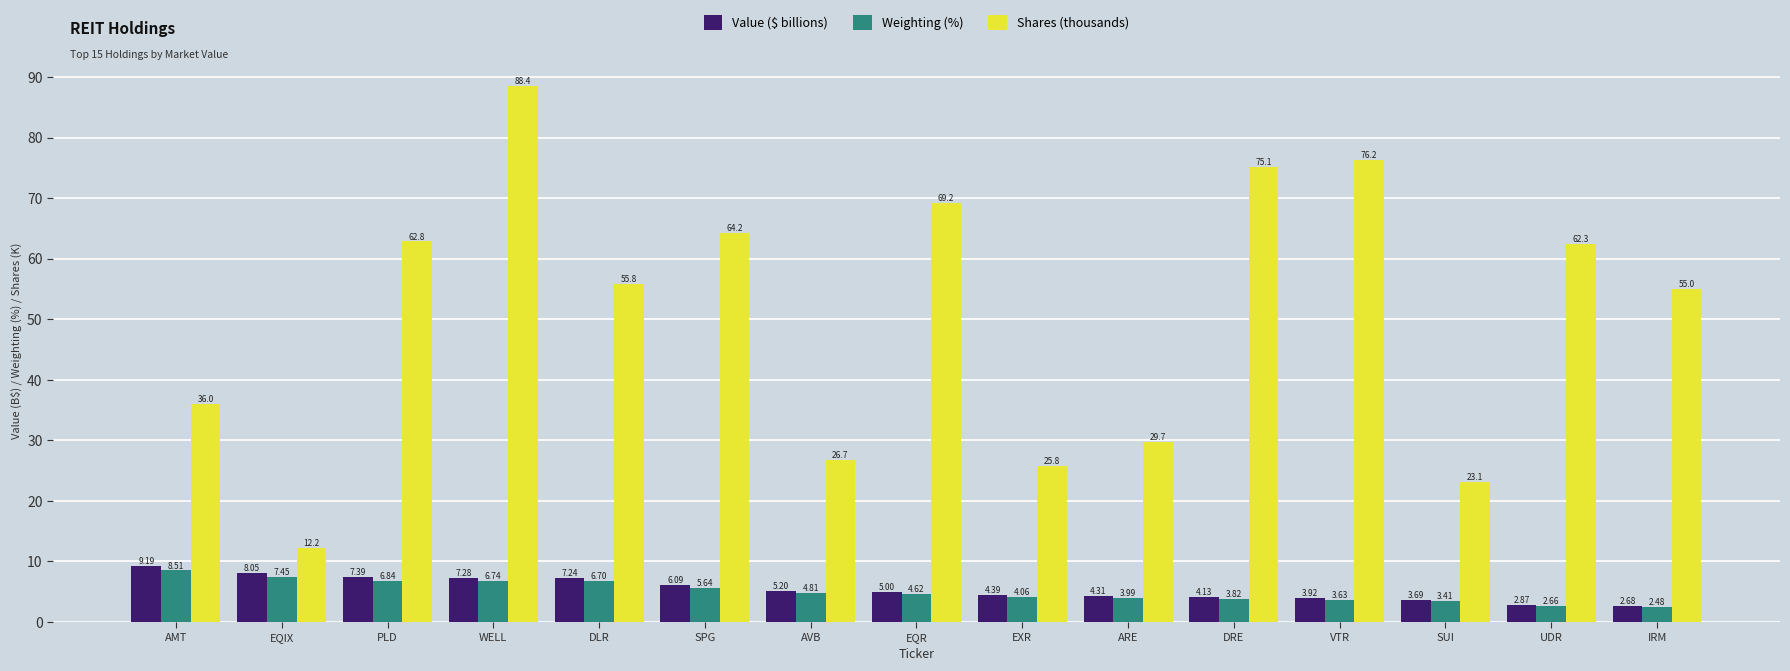

What are all the series names shown in the legend?

Value ($ billions), Weighting (%), Shares (thousands)